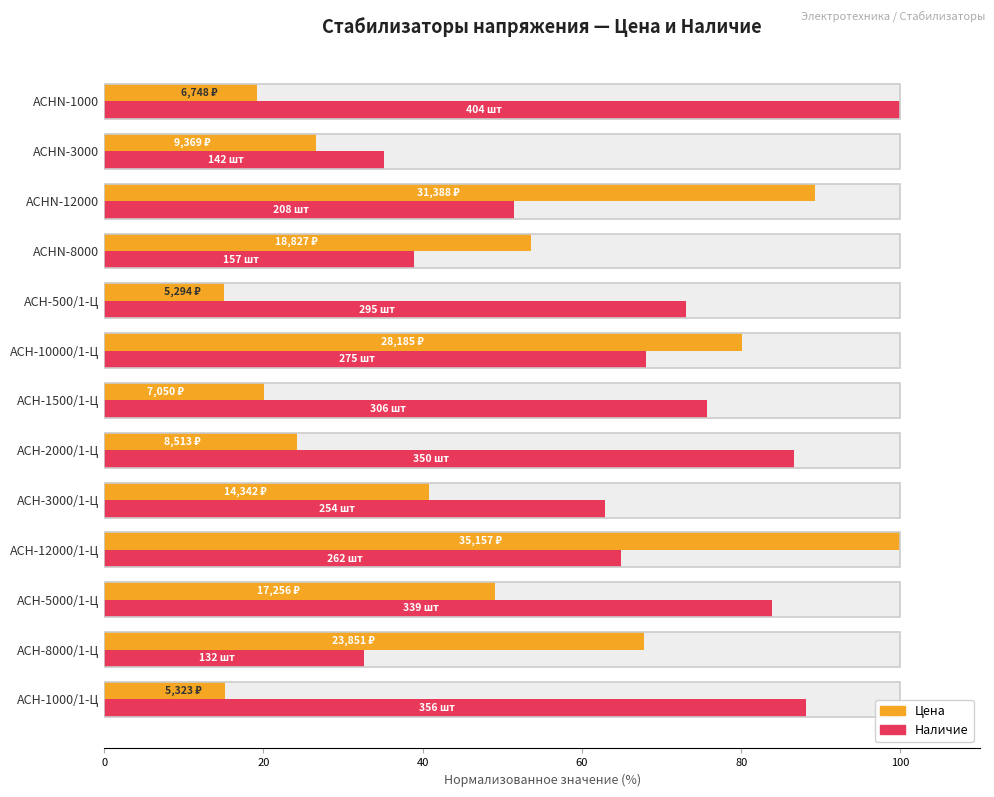

List the series in order of their overall mean, lowest first.

Цена, Наличие